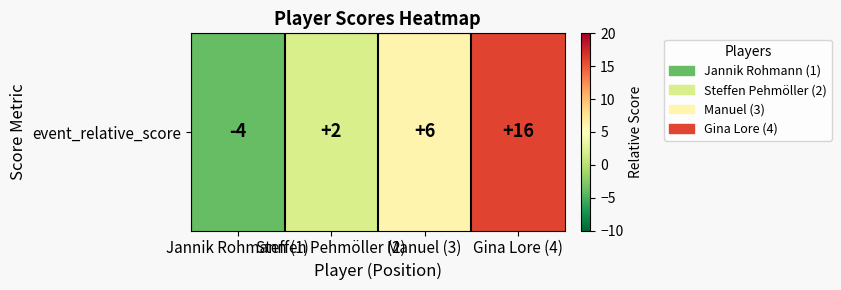

Rank the categories by value from highest to lowest.

Gina Lore (4), Manuel (3), Steffen Pehmöller (2), Jannik Rohmann (1)